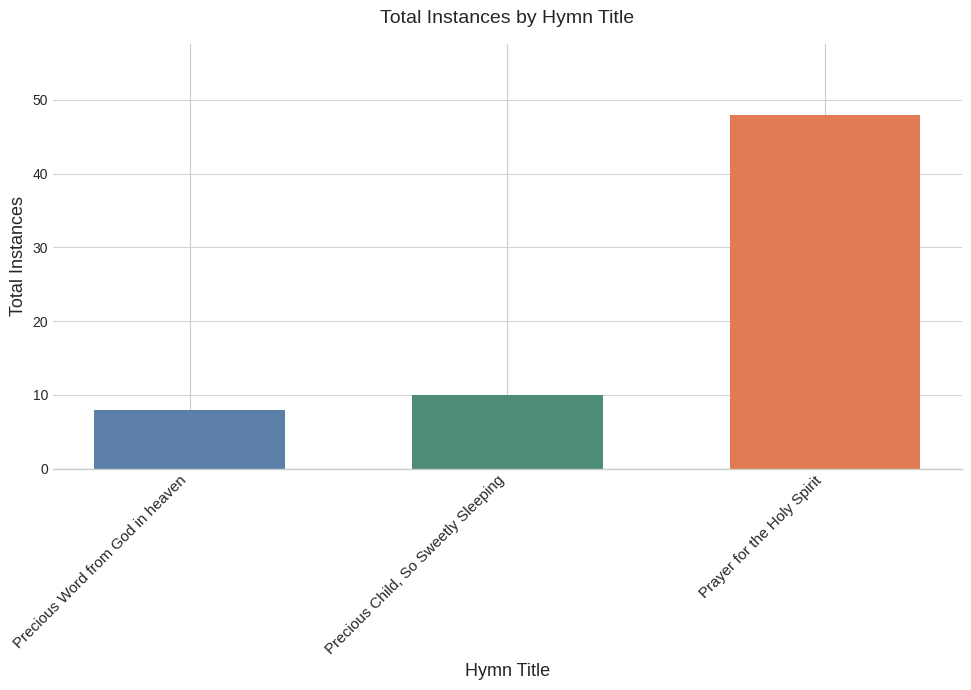

What is the smallest value displayed?

8